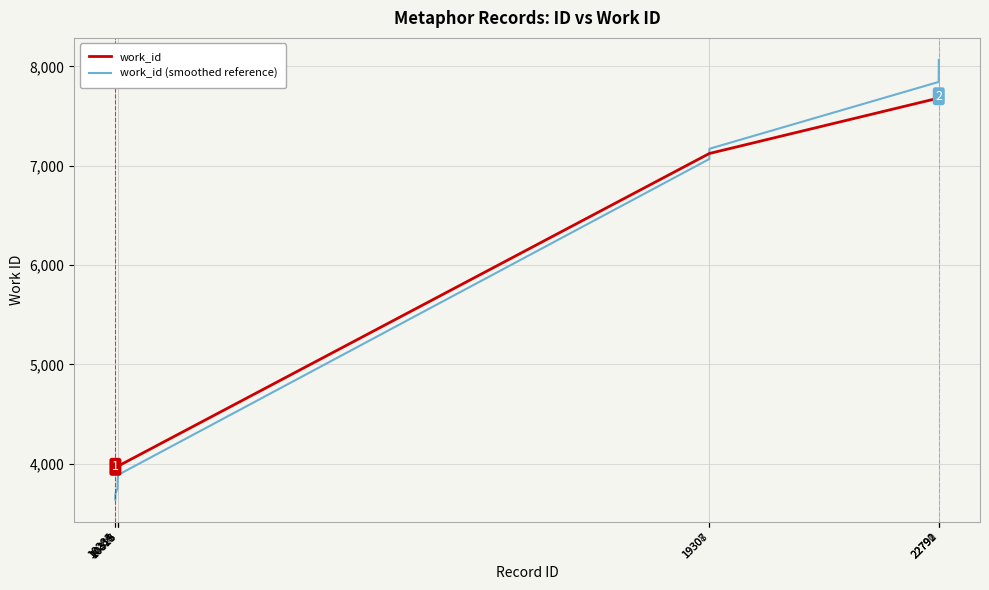

Reading left to right, what are all the values shown in this chart?

work_id: 10284=3956.0	10285=3956.0	10318=3956.0	10319=3977.0	10325=3977.0	19307=7124.0	19308=7124.0	22790=7682.0	22791=7682.0	22792=7682.0
work_id (smoothed reference): 10284=3639.5	10285=3696.7	10318=3753.8	10319=3831.2	10325=3888.6	19307=7068.6	19308=7171.5	22790=7844.2	22791=7955.1	22792=8066.1